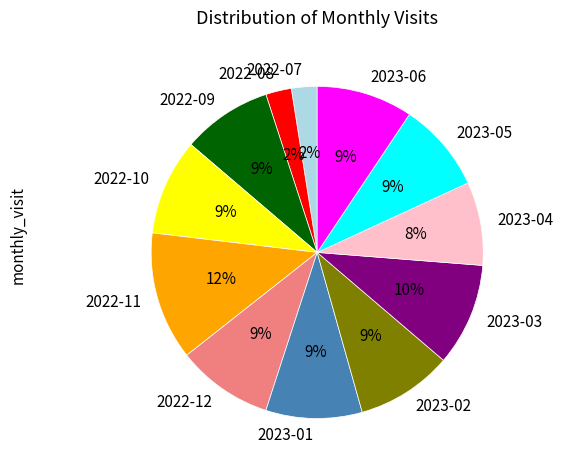

The 2023-02 slice represents 1% of the pie. True or false?

False